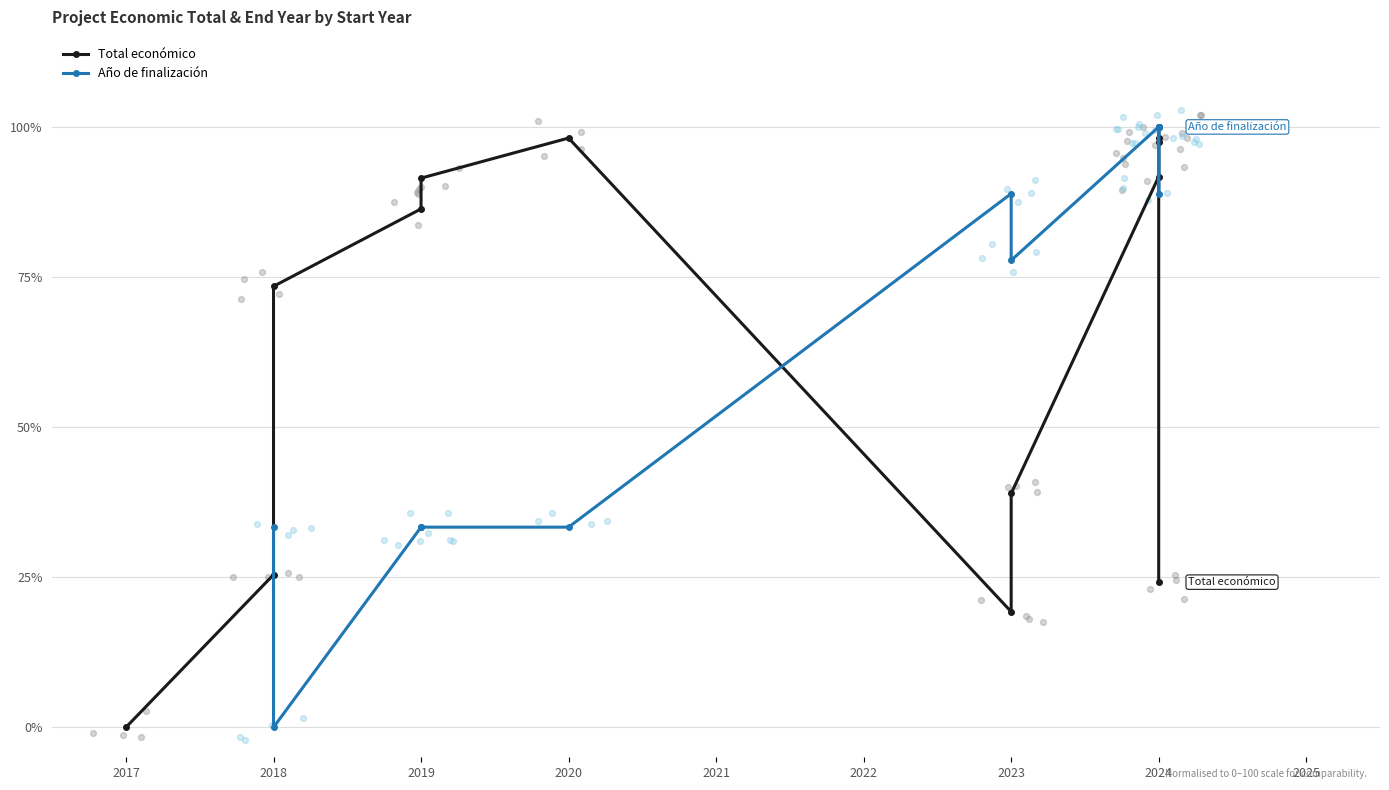

Is the value of Total económico at 2024 greater than the value of Año de finalización at 2017?

No